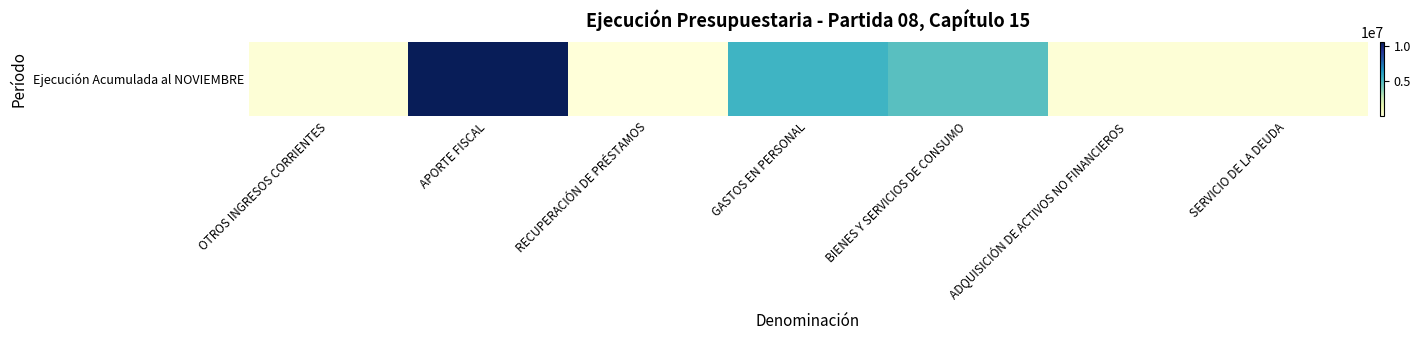

How many values exceed 135496?

3